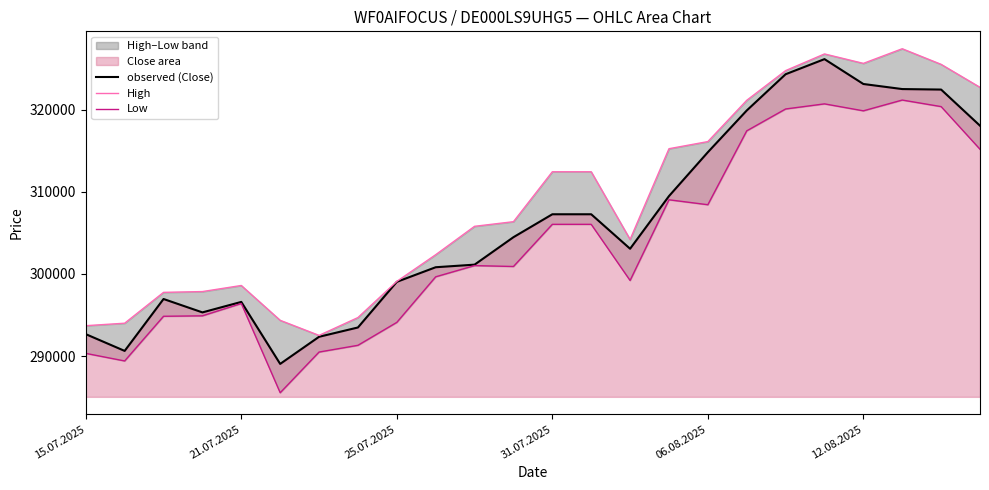

What is the minimum value shown in the chart?

285534